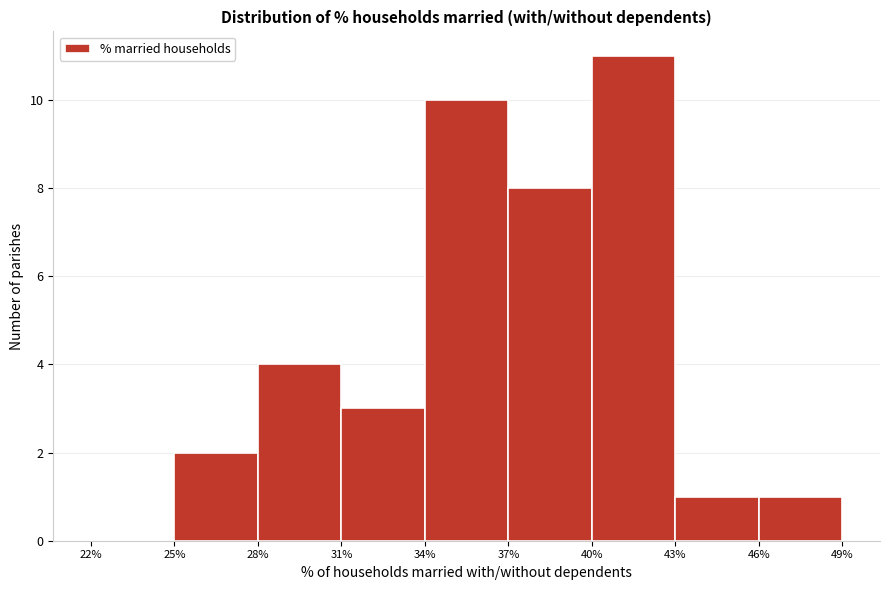

Over which range of the x-axis is the bar tallest?

40% to 43%